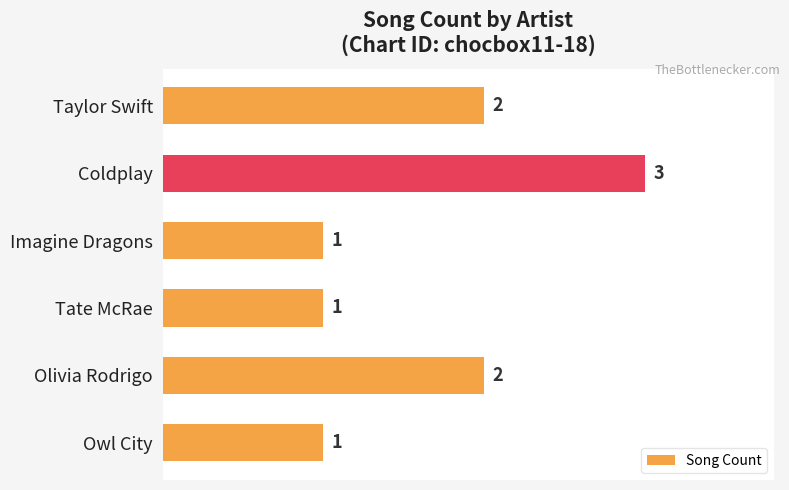

Reading top to bottom, list all the values displayed in this chart.

2	3	1	1	2	1